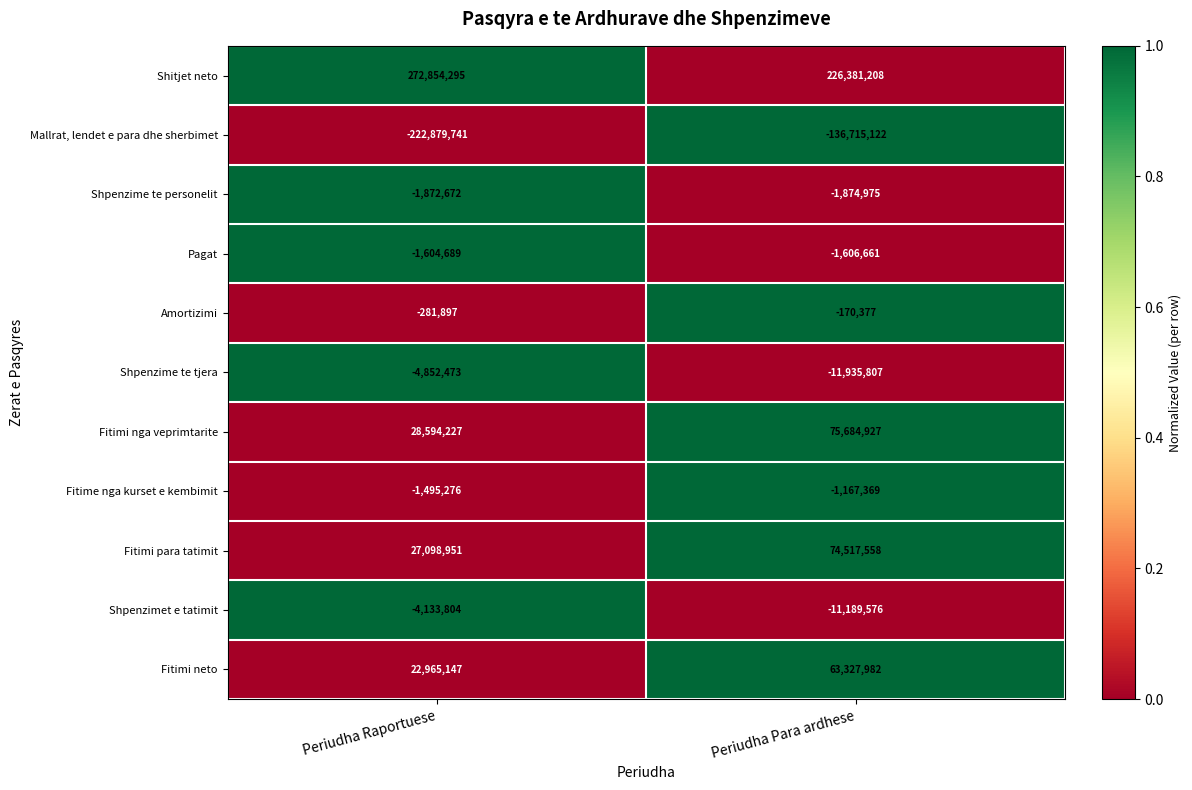

The value of Amortizimi at Periudha Raportuese is -281897. True or false?

True